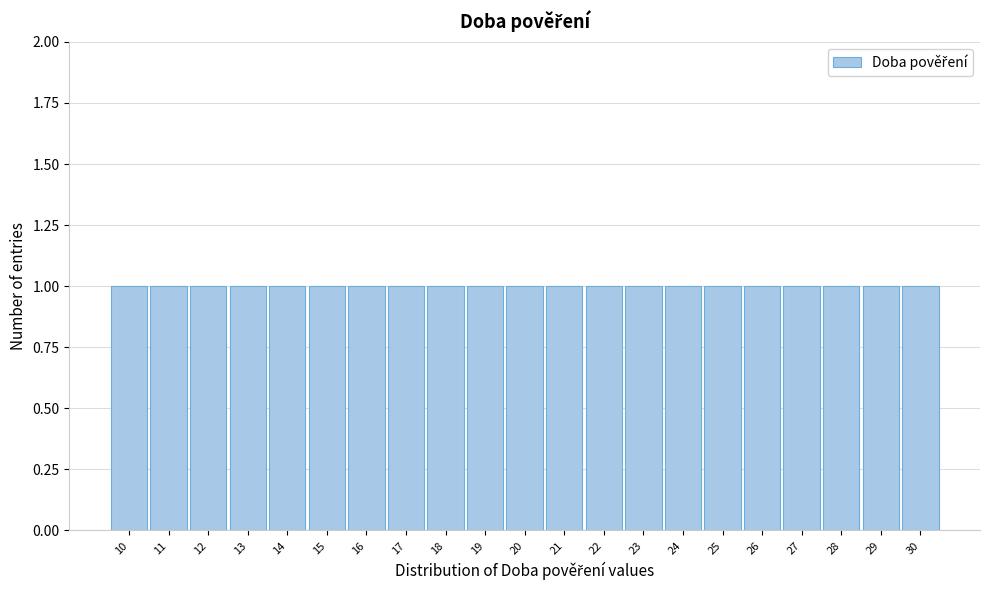

Reading left to right, transcribe this chart: for each bar, give the range it covers on the x-axis and its height. The values are not printed on the chart, so give them approximately, as read against the axis.

9.5 to 10.5: 1
10.5 to 11.5: 1
11.5 to 12.5: 1
12.5 to 13.5: 1
13.5 to 14.5: 1
14.5 to 15.5: 1
15.5 to 16.5: 1
16.5 to 17.5: 1
17.5 to 18.5: 1
18.5 to 19.5: 1
19.5 to 20.5: 1
20.5 to 21.5: 1
21.5 to 22.5: 1
22.5 to 23.5: 1
23.5 to 24.5: 1
24.5 to 25.5: 1
25.5 to 26.5: 1
26.5 to 27.5: 1
27.5 to 28.5: 1
28.5 to 29.5: 1
29.5 to 30.5: 1